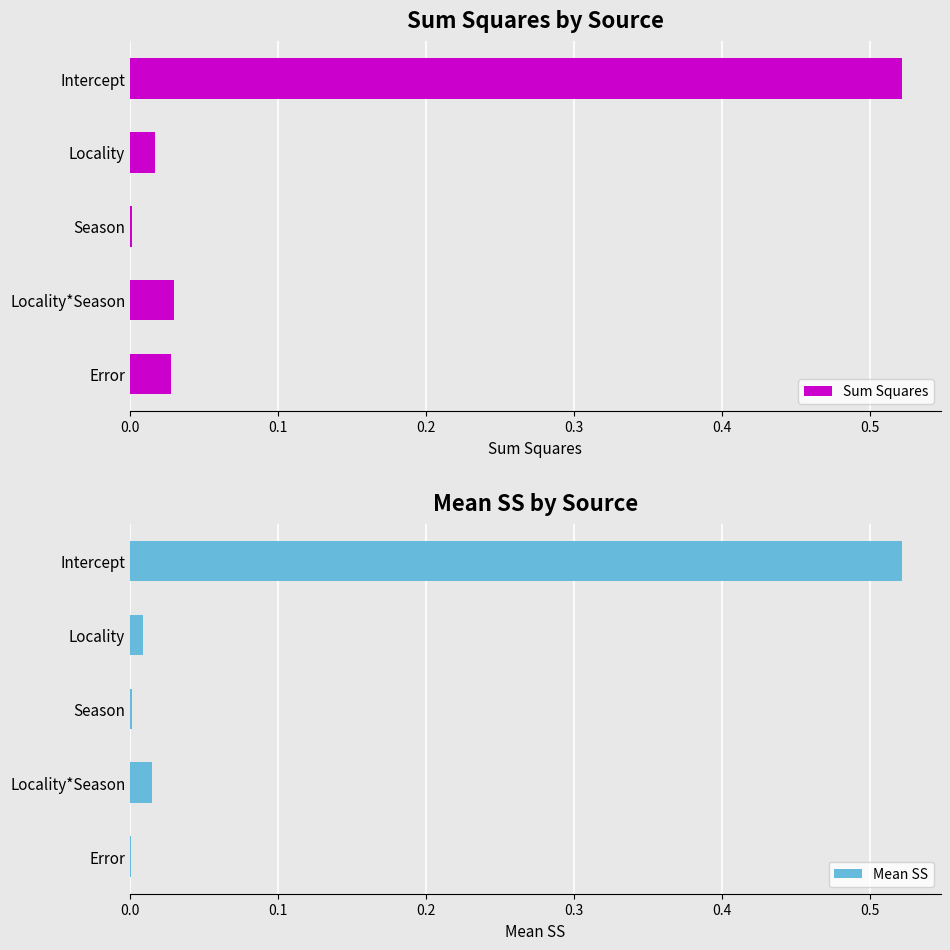

Which category has the highest value in the Sum Squares series?

Intercept